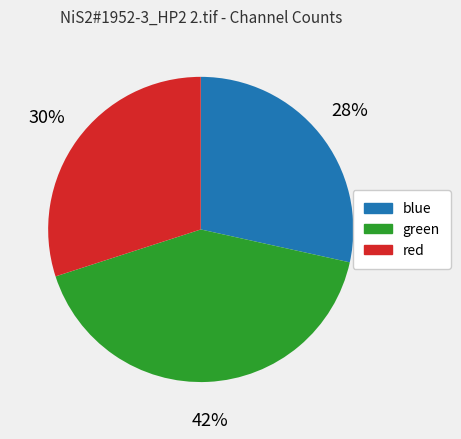

What percentage is the red slice, to the nearest percent?

30%